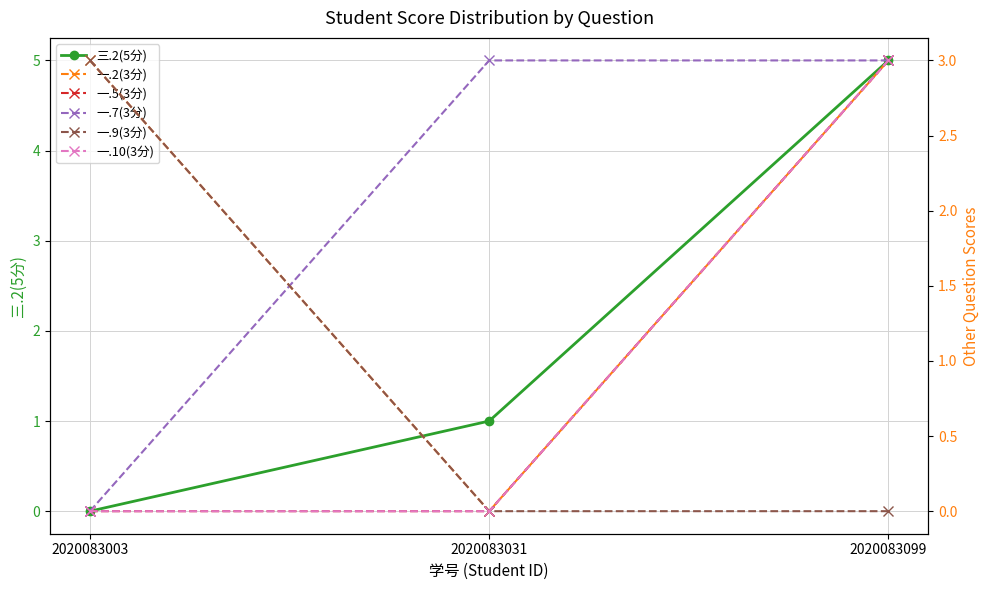

Which series has the largest range (max minus min)?

三.2(5分)